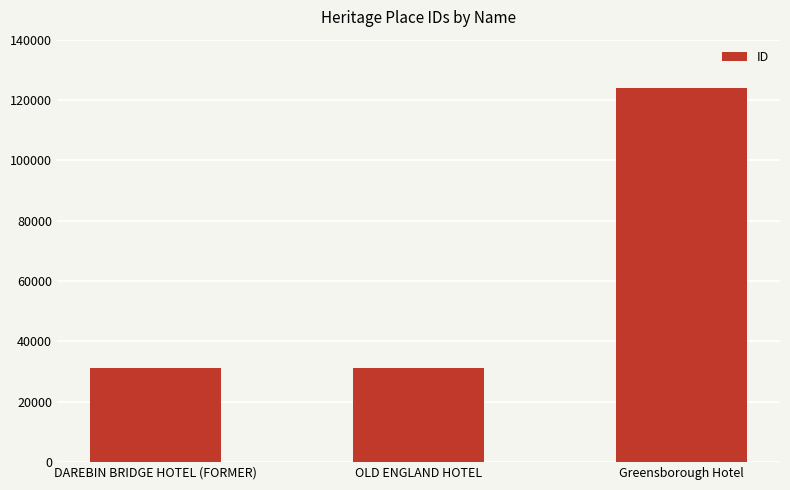

What is the difference between the maximum and minimum values?

92835